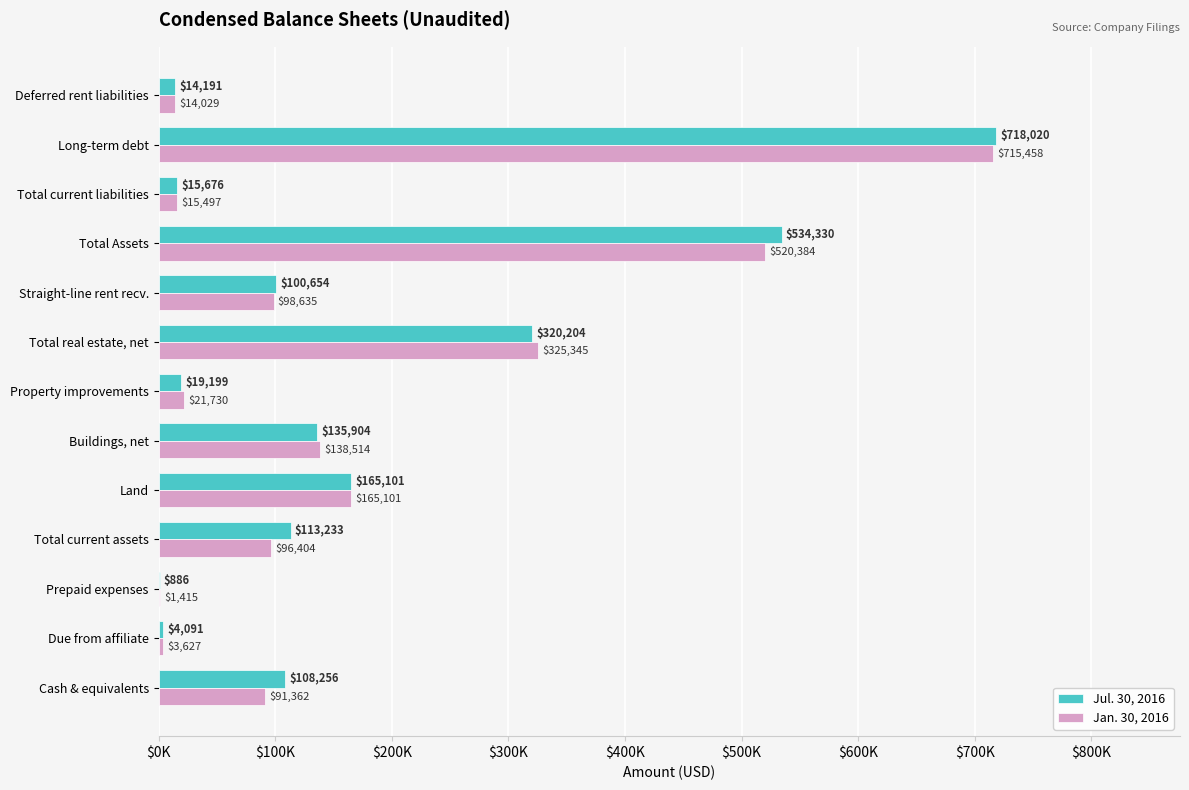

What are all the series names shown in the legend?

Jul. 30, 2016, Jan. 30, 2016